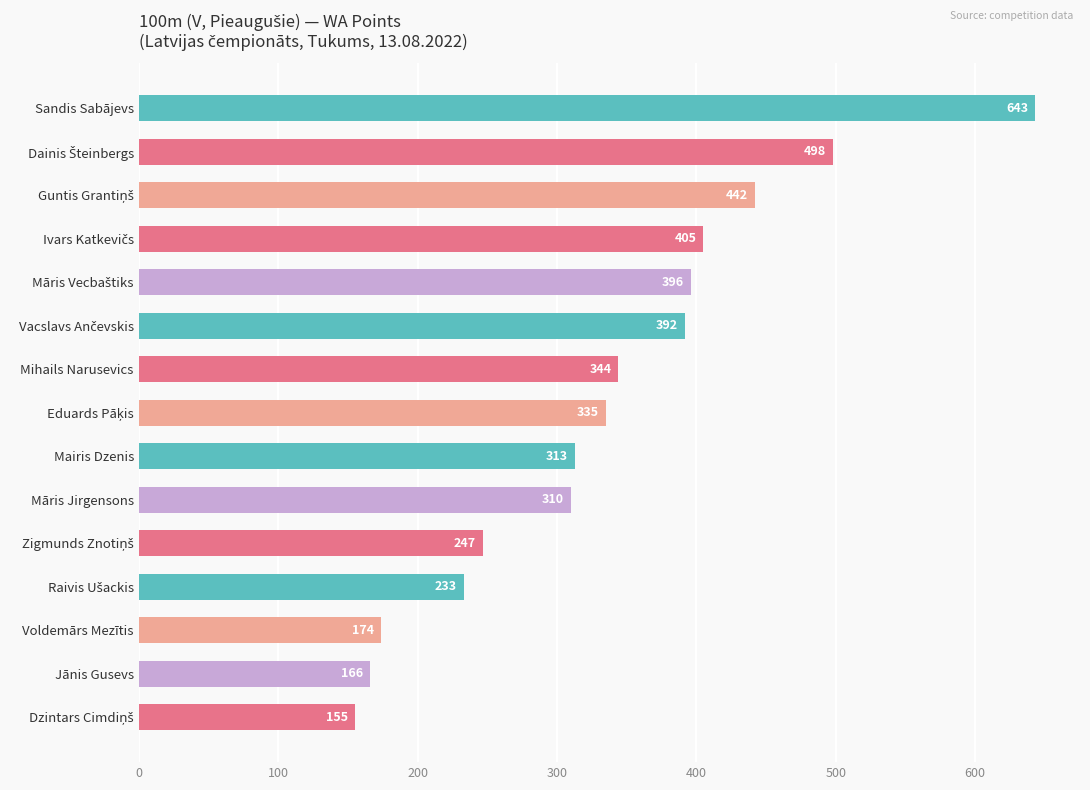

How many values are below 335?

7